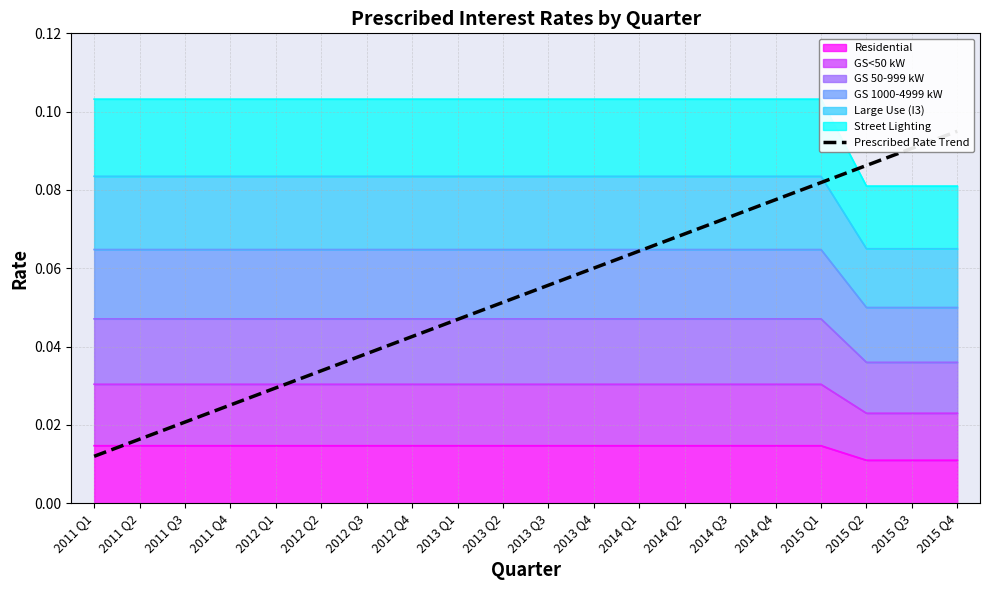

Reading right to left, what are all the values shown in this chart?

0.1	0.1	0.1	0.1	0.1	0.1	0.1	0.1	0.1	0.1	0.1	0.0	0.0	0.0	0.0	0.0	0.0	0.0	0.0	0.0